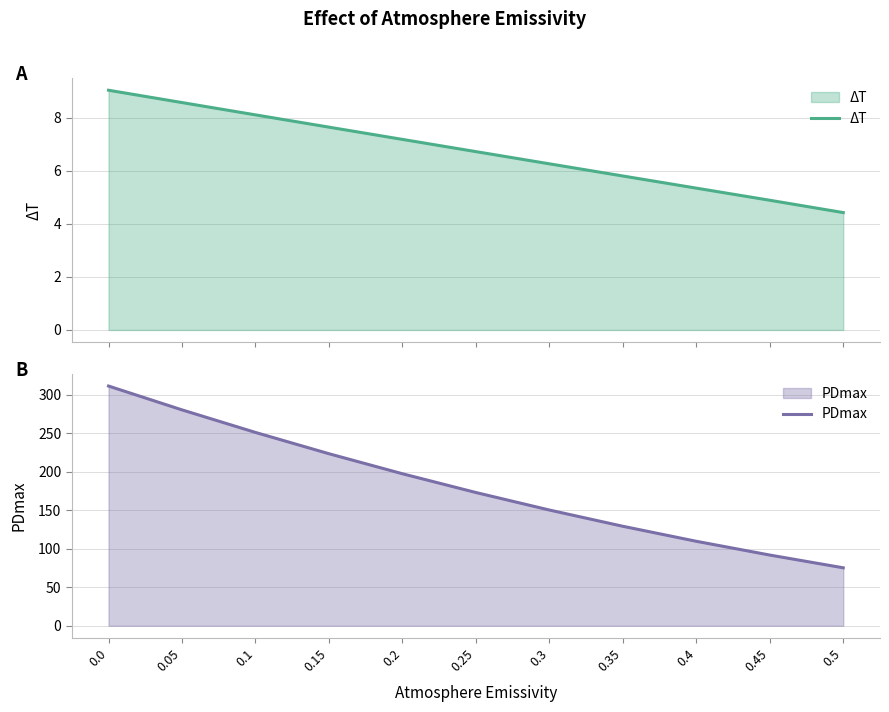

Reading left to right, extract all data points from this chart.

ΔT: 9.0	8.6	8.1	7.6	7.2	6.7	6.3	5.8	5.3	4.9	4.4
PDmax: 311.3	280.4	251.1	223.4	197.4	173.0	150.3	129.2	109.7	91.8	75.3